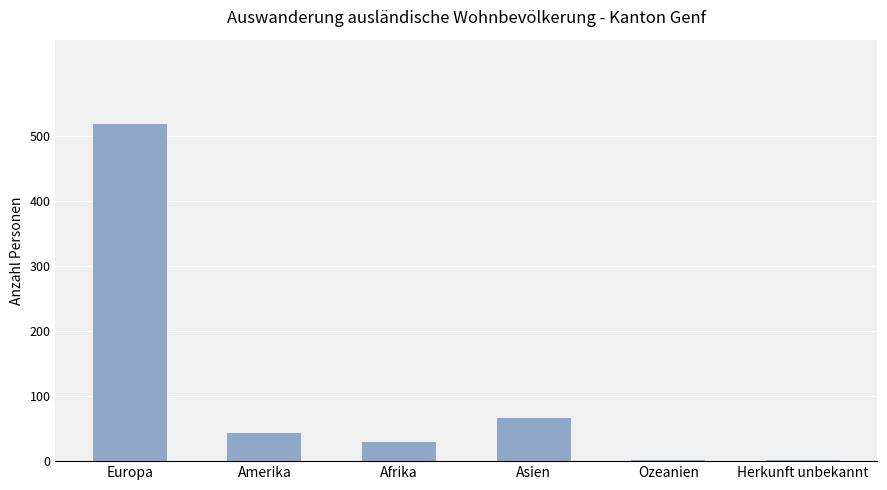

Approximately how many times larger is the value at Afrika compared to Asien?

0.4